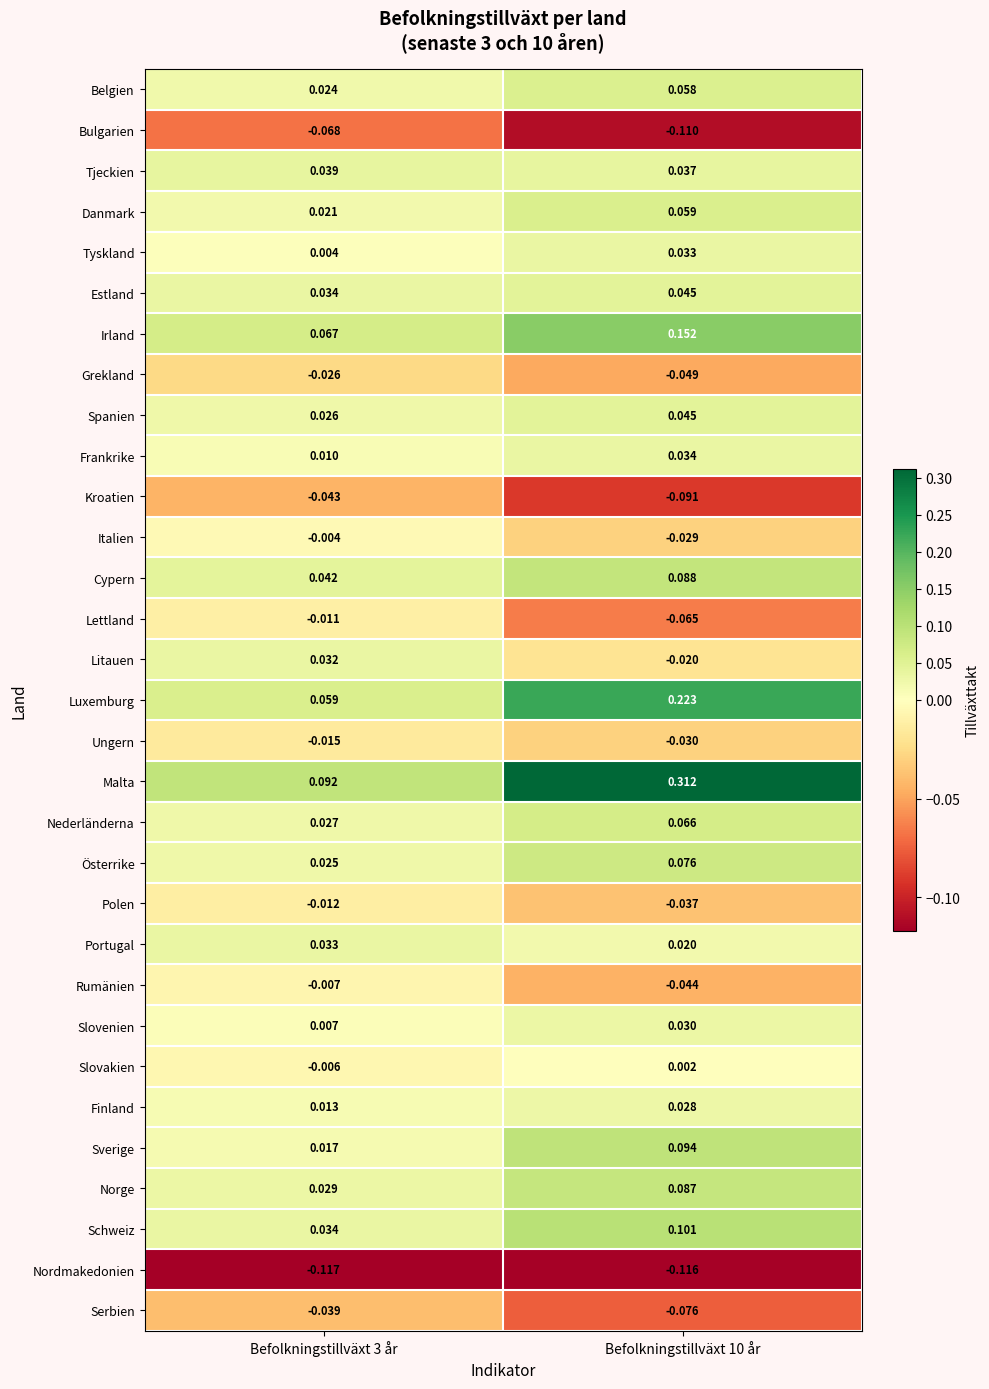

At how many categories does at least one series exceed 0?

2